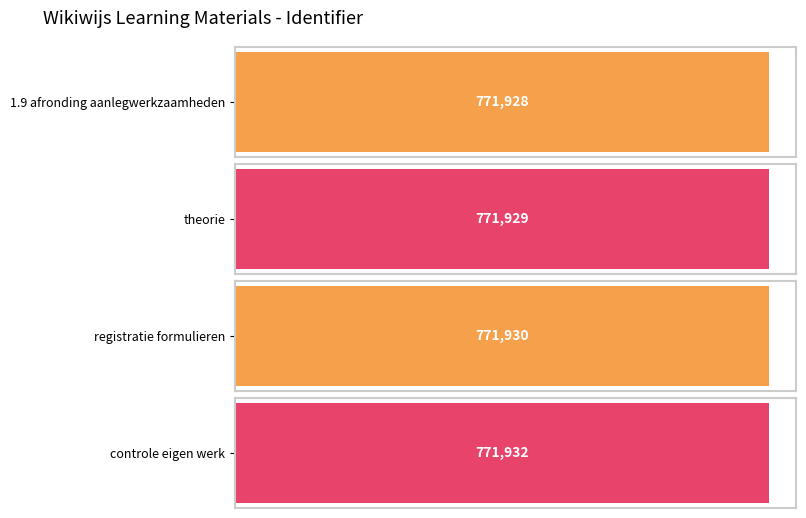

Which has a higher value, controle eigen werk or registratie formulieren?

controle eigen werk